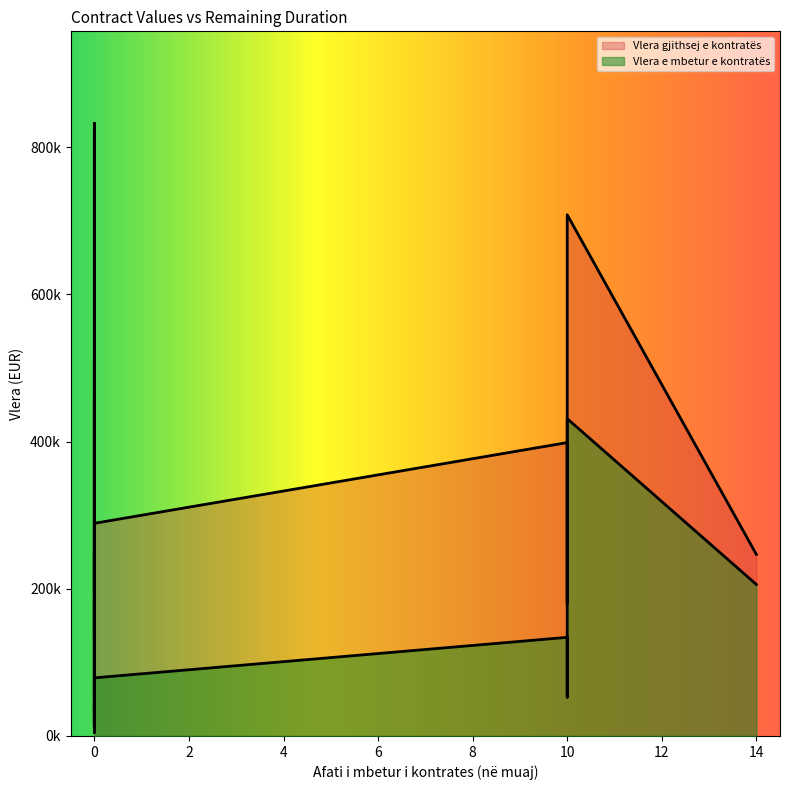

Reading left to right, list all the values displayed in this chart.

Vlera e mbetur e kontratës: 20722.9	248331.1	119636.4	75764.0	13579.5	278382.6	27211.9	4581.7	458400.0	78918.5	9935.6	15645.5	134030.4	52727.8	120887.1	42752.7	431166.8	16265.4	78970.4	205870.4
Vlera gjithsej e kontratës: 806689.4	337408.3	262463.5	208860.0	134795.0	508862.9	196262.6	350000.0	832570.7	148918.5	29759.6	80000.0	398649.3	180100.0	182500.0	189560.1	708171.7	48777.4	288963.0	246723.4